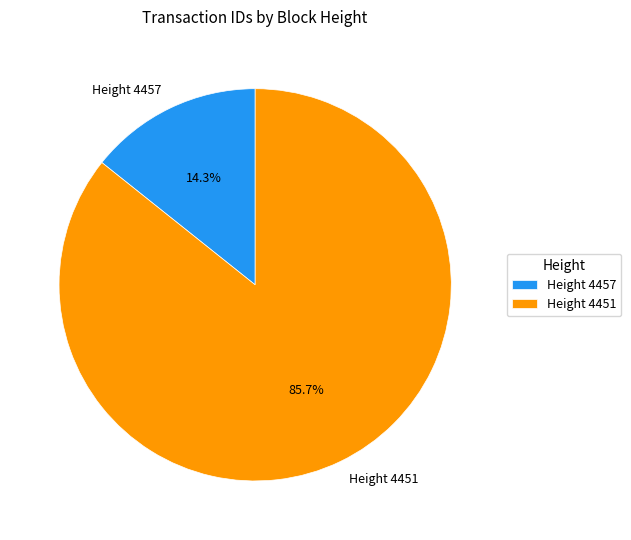

Count the number of slices in the pie.

2